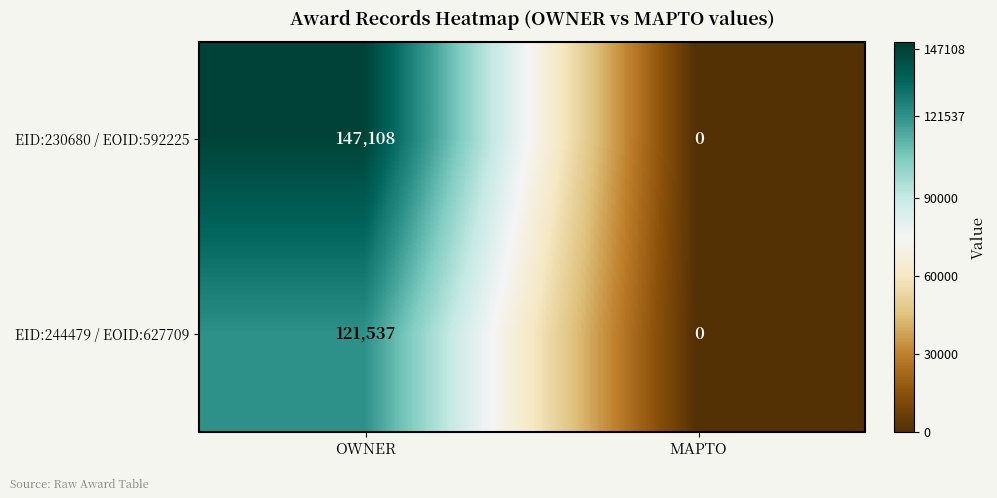

Which series has the largest total across all categories?

EID:230680 / EOID:592225